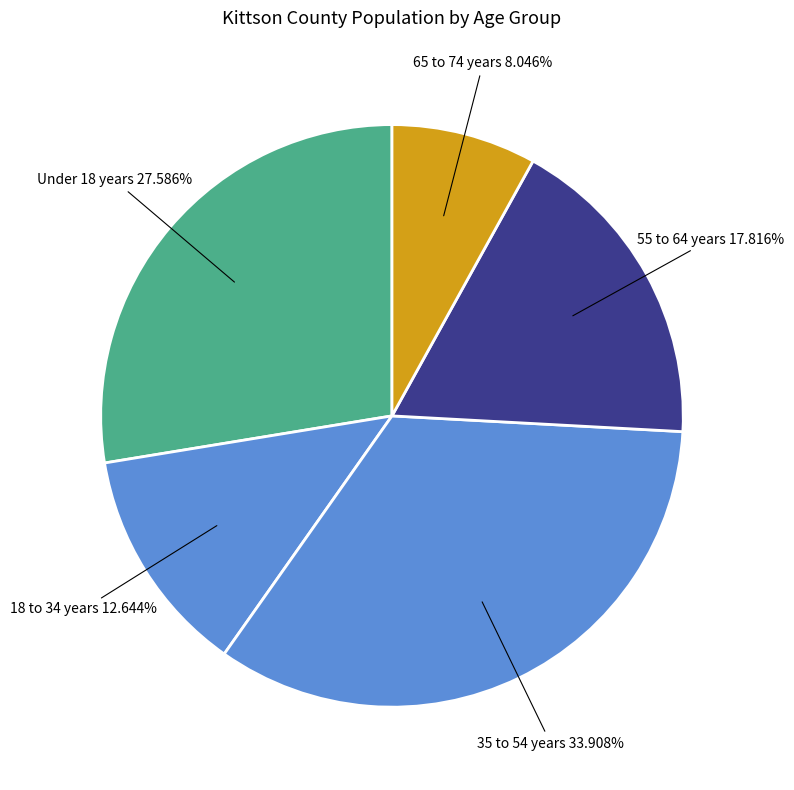

Is there any slice that represents more than half of the pie?

No